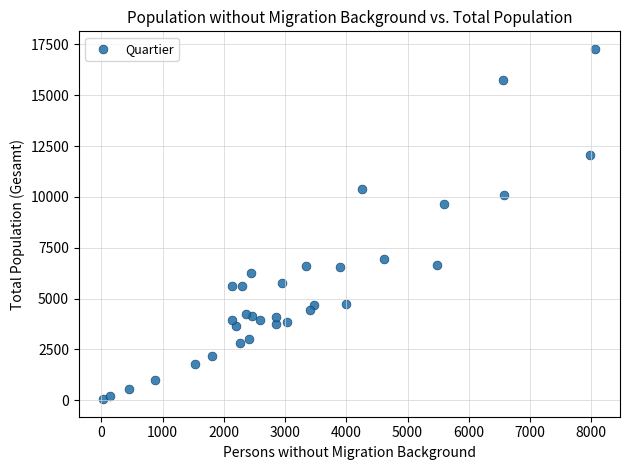

What is the range of Y values (max minus min)?

17230